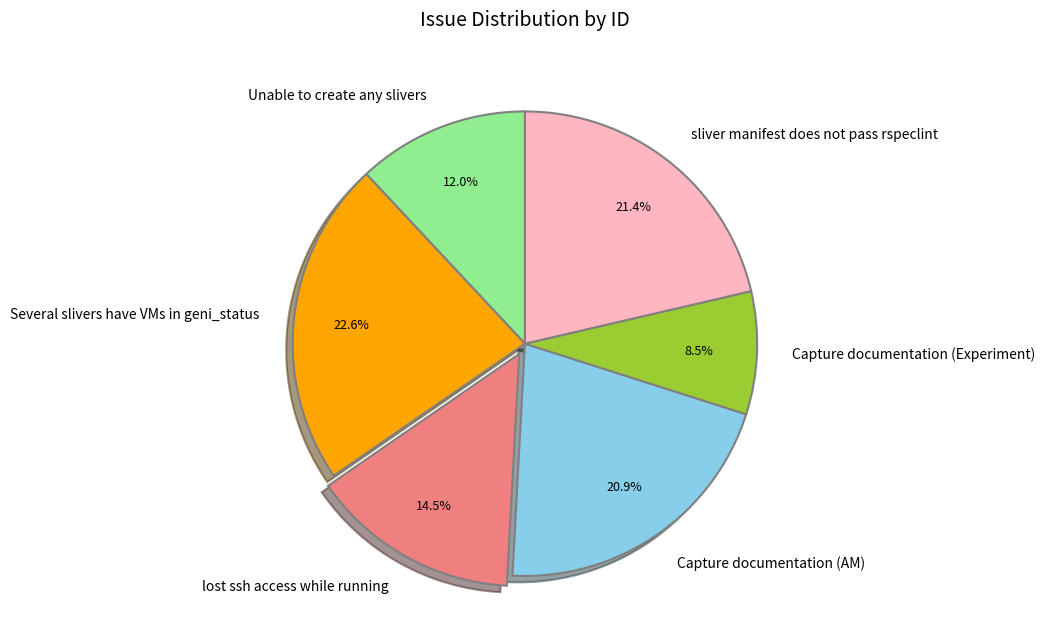

The Several slivers have VMs in geni_status slice represents 23% of the pie. True or false?

True